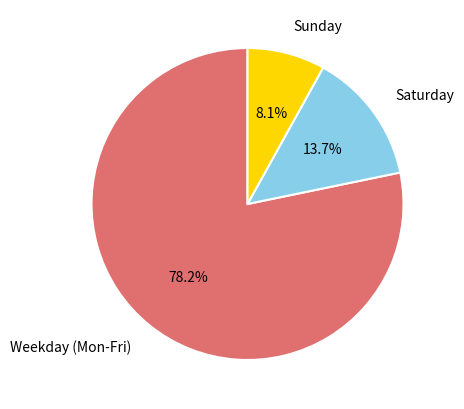

Is there a majority slice in this chart?

Yes